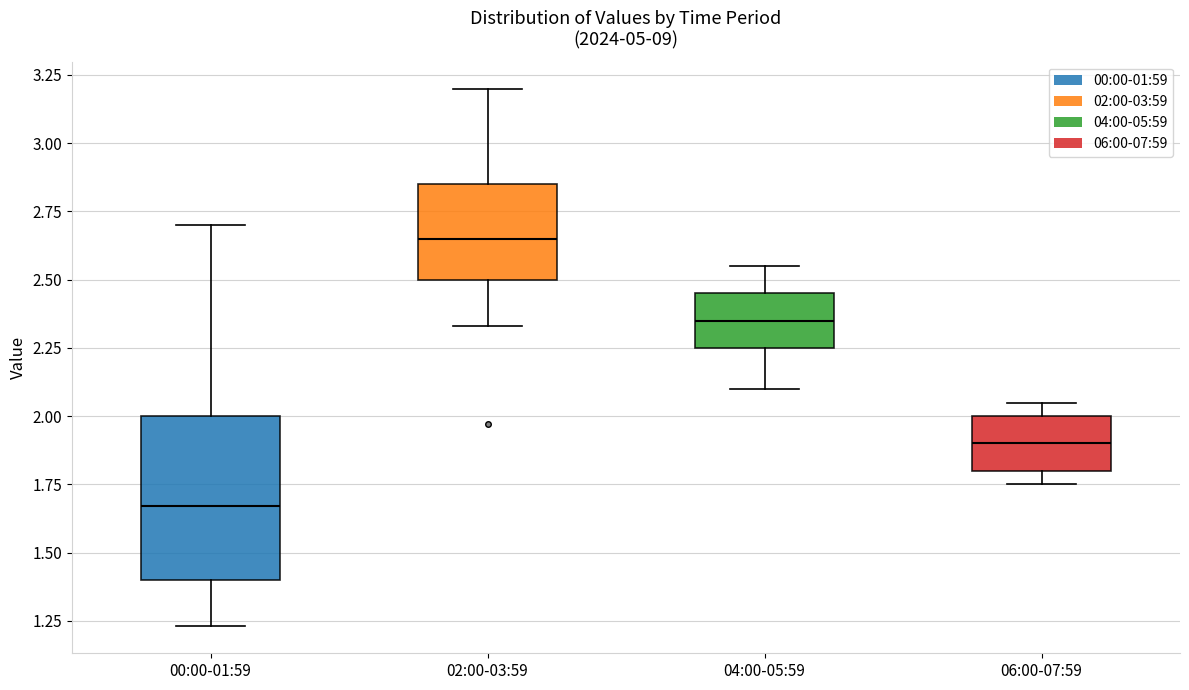

Which box's median line is the lowest?

00:00-01:59